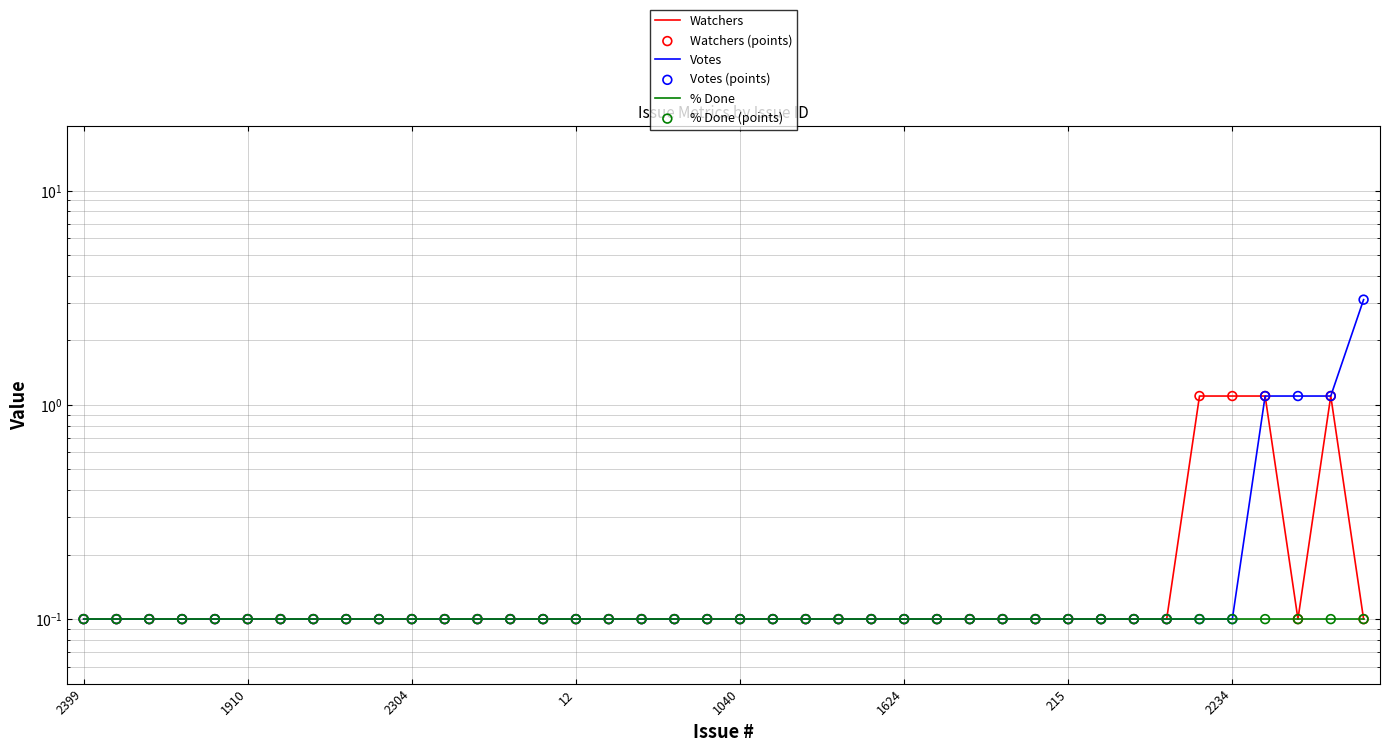

What are all the series names shown in the legend?

Watchers, Votes, % Done, Watchers (points), Votes (points), % Done (points)